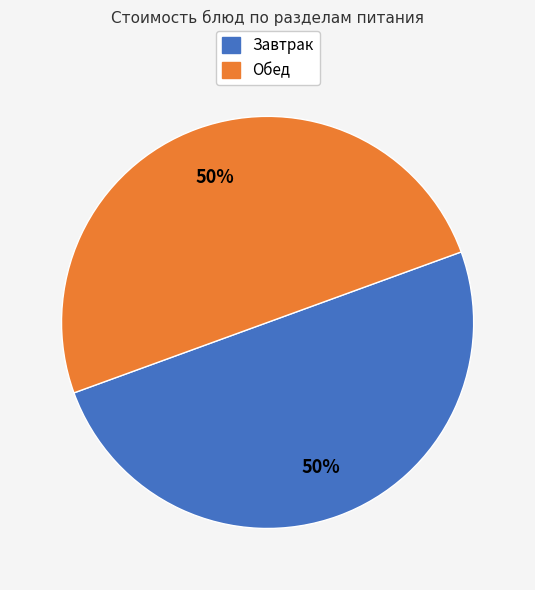

To the nearest percent, what is the average slice percentage?

50%